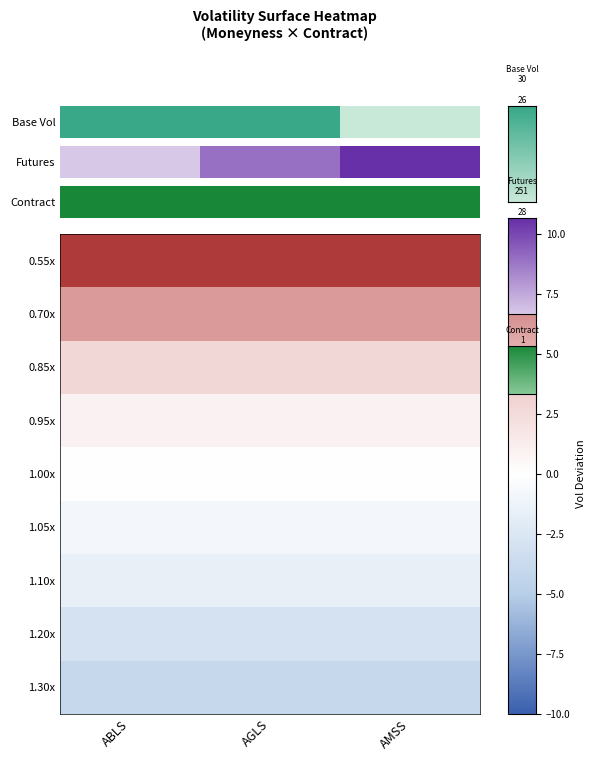

Rank the series by their maximum value, from lowest to highest.

1.30x, 1.20x, 1.10x, 1.05x, 1.00x, 0.95x, 0.85x, 0.70x, 0.55x